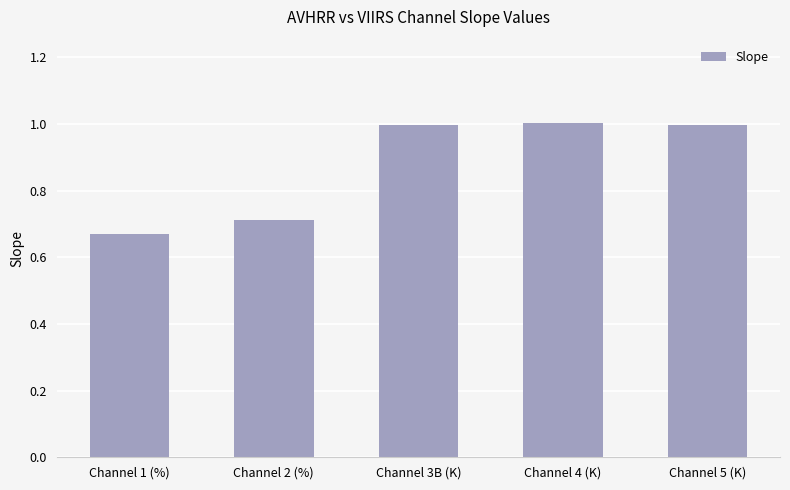

Is it true that the value at Channel 3B (K) is 1.0?

True